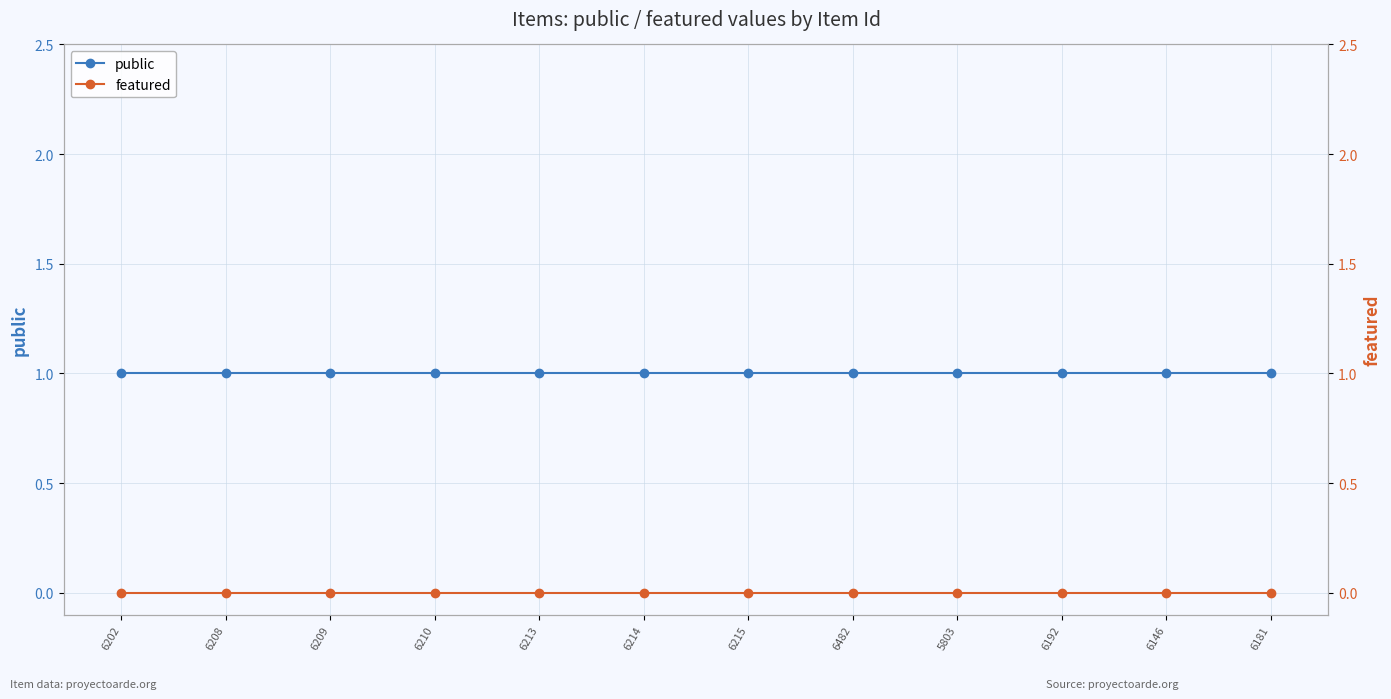

Rank the categories by featured value from highest to lowest.

6202, 6208, 6209, 6210, 6213, 6214, 6215, 6482, 5803, 6192, 6146, 6181